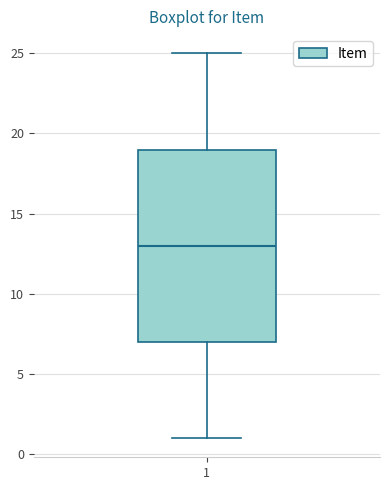

Read this box plot against the y-axis: the position of the median line, the range covered by the box, and the ends of both whiskers. The values are not printed on the chart, so give them approximately, as read against the axis.

median 13, box 7 to 19, whiskers 1 to 25